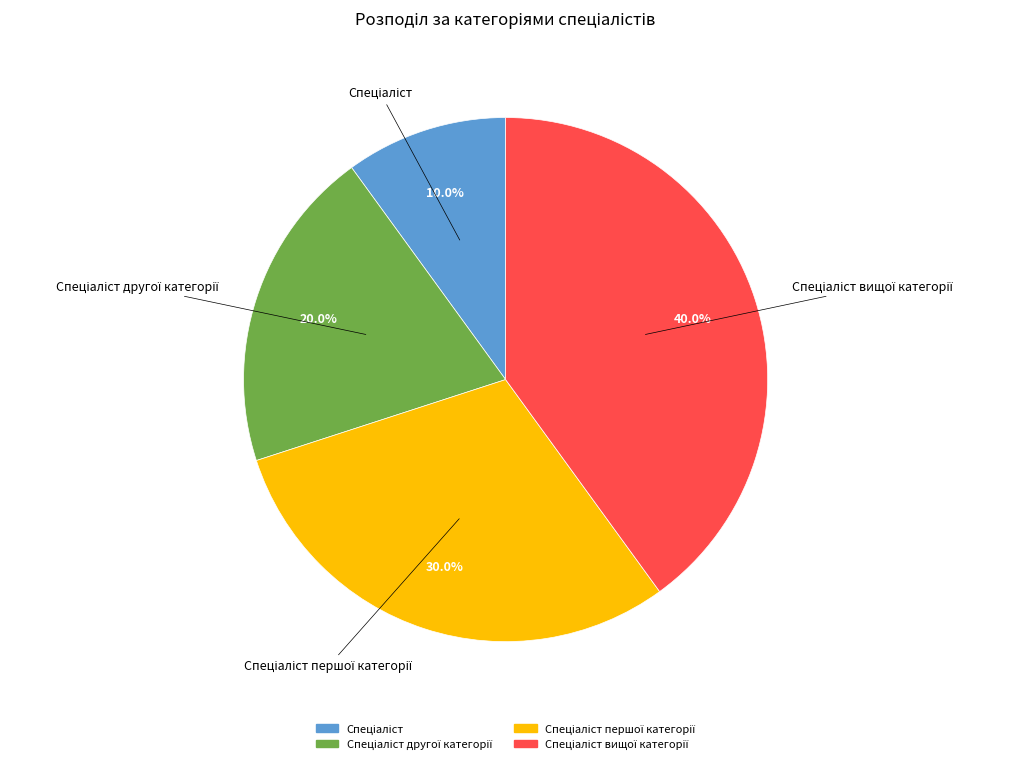

Does any single category account for the majority?

No